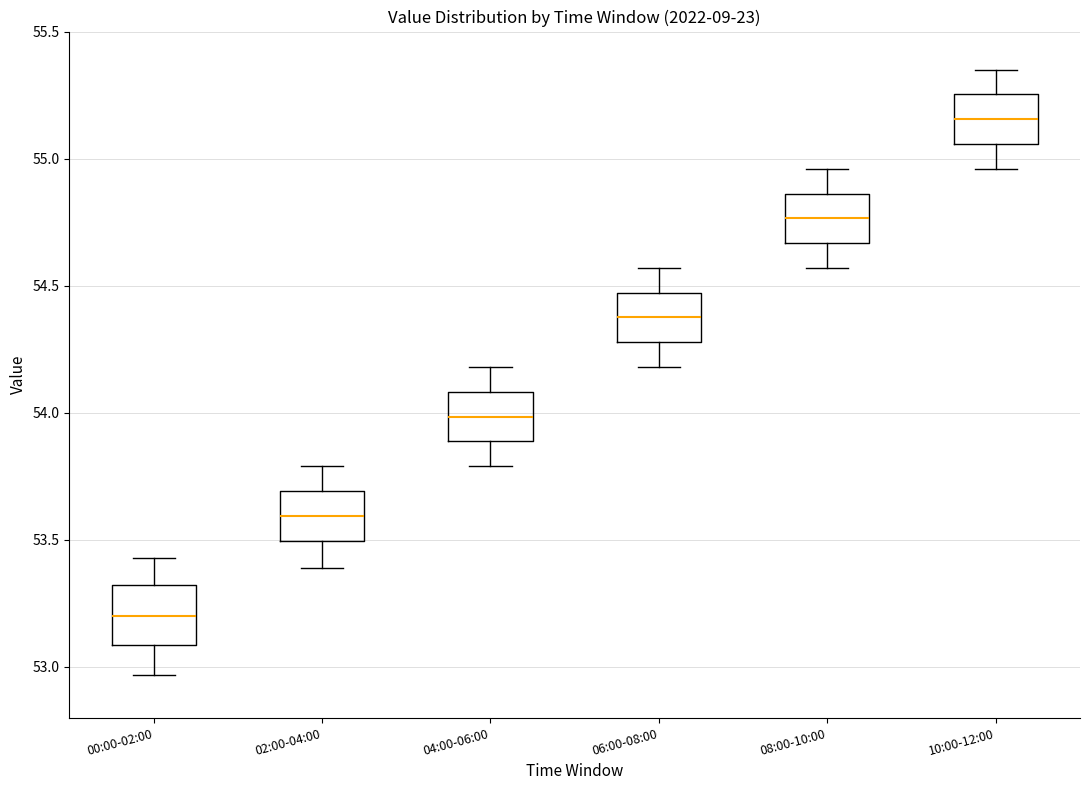

Reading left to right, transcribe this box plot: for each box, give where its median line is, the range the box spans, and where its two whiskers end, as read against the y-axis. The values are not printed on the chart, so give them approximately, as read against the axis.

00:00-02:00: median 53.20, box 53.10 to 53.30, whiskers 52.95 to 53.45
02:00-04:00: median 53.60, box 53.50 to 53.70, whiskers 53.40 to 53.80
04:00-06:00: median 54.00, box 53.90 to 54.10, whiskers 53.80 to 54.20
06:00-08:00: median 54.40, box 54.30 to 54.45, whiskers 54.20 to 54.55
08:00-10:00: median 54.75, box 54.65 to 54.85, whiskers 54.55 to 54.95
10:00-12:00: median 55.15, box 55.05 to 55.25, whiskers 54.95 to 55.35